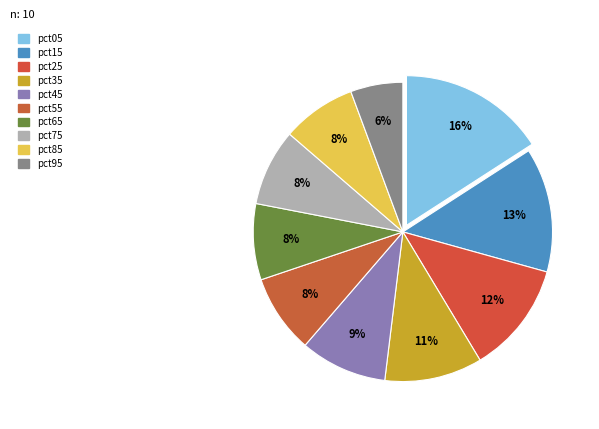

To the nearest percent, what portion does pct05 represent?

16%